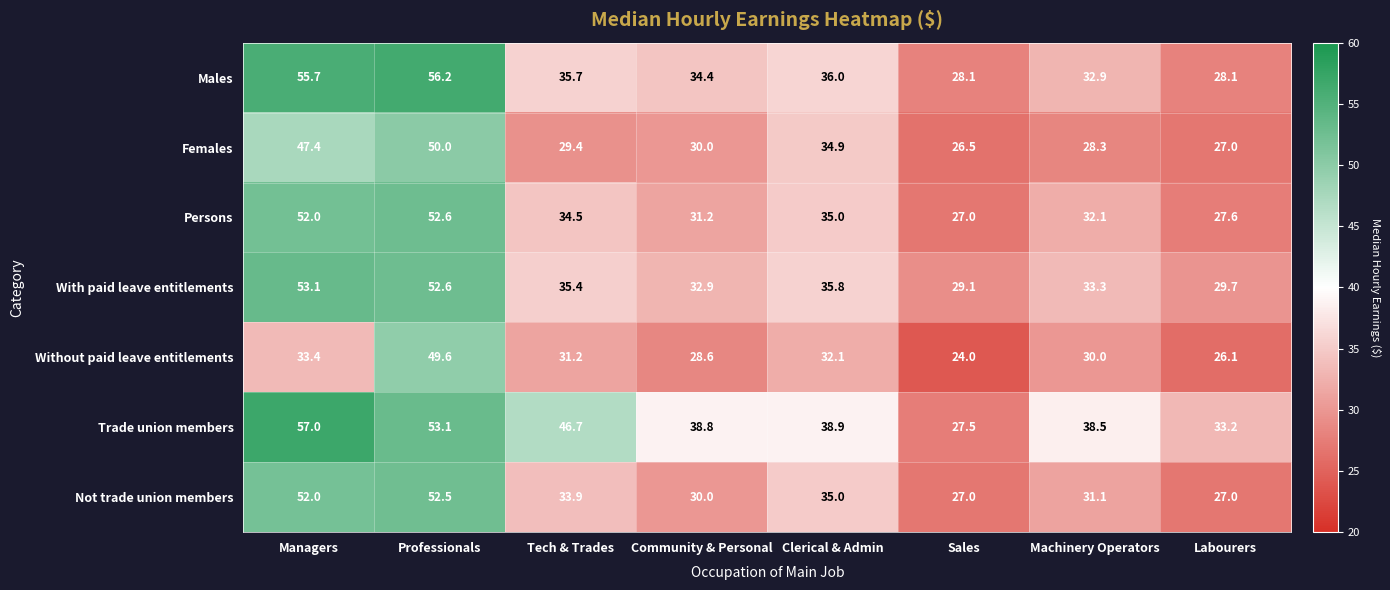

What is the difference between the highest and lowest values at Managers?

23.6